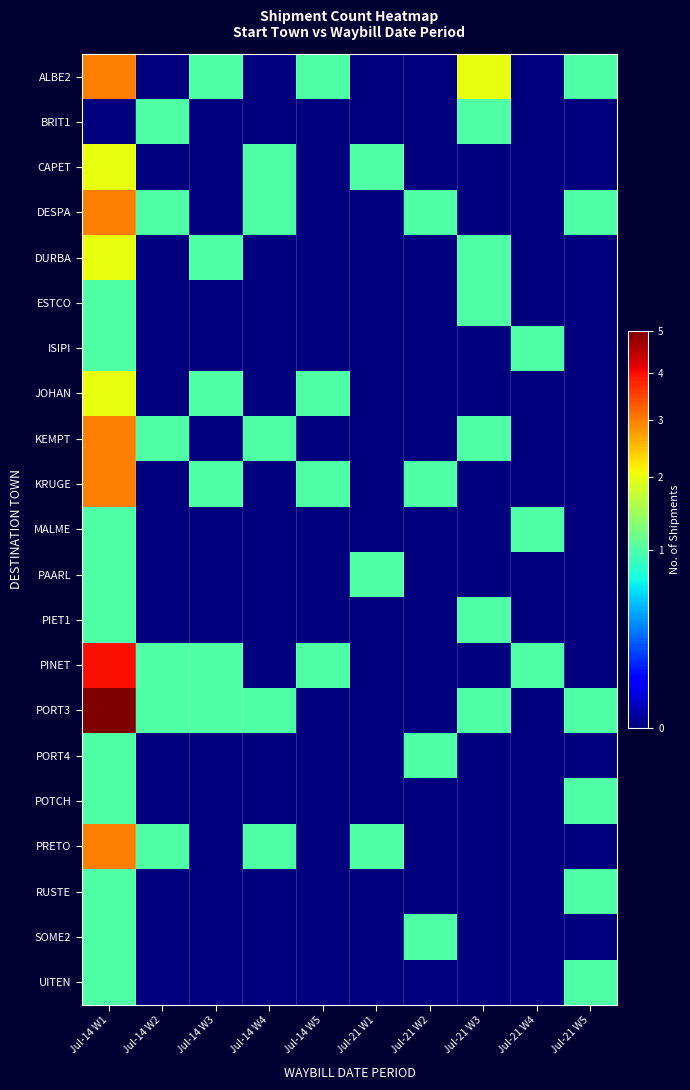

Which series changed the most between Jul-14 W3 and Jul-21 W4?

ALBE2